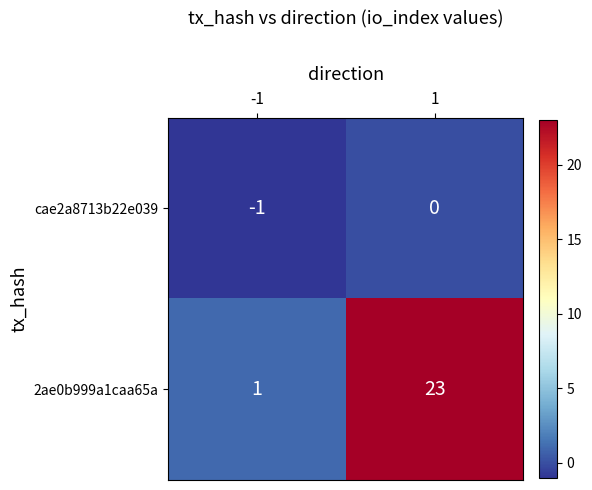

Reading left to right, list all the values displayed in this chart.

cae2a8713b22e039: -1	0
2ae0b999a1caa65a: 1	23